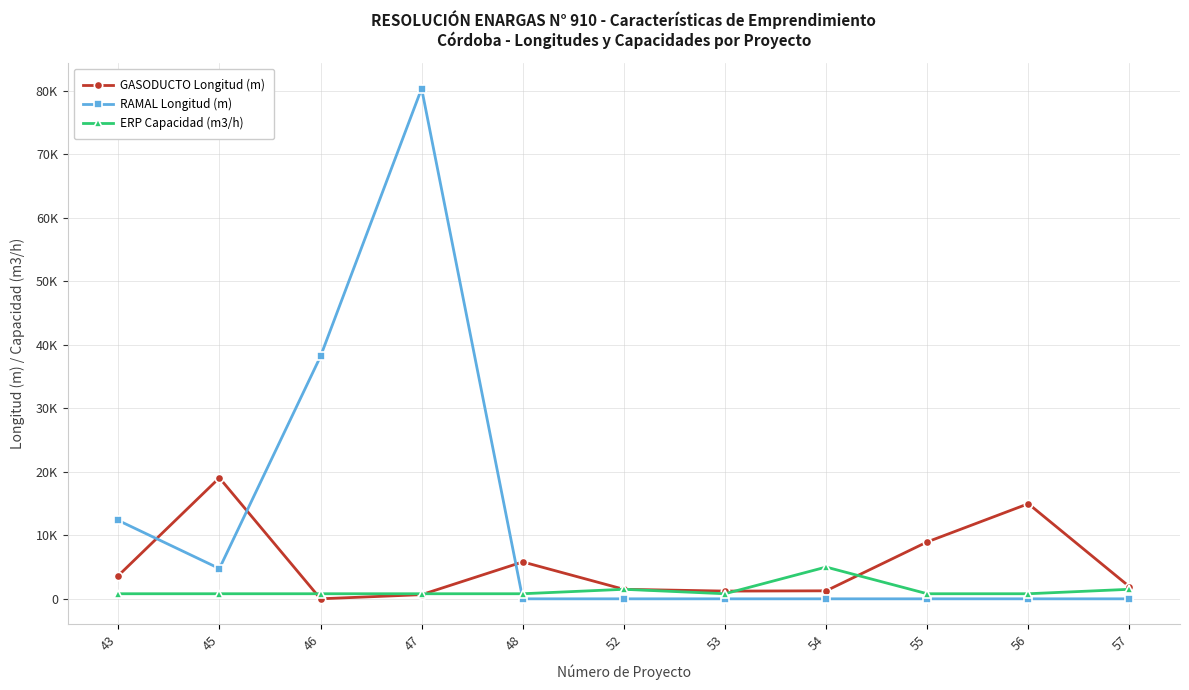

What are all the series names shown in the legend?

GASODUCTO Longitud (m), RAMAL Longitud (m), ERP Capacidad (m3/h)